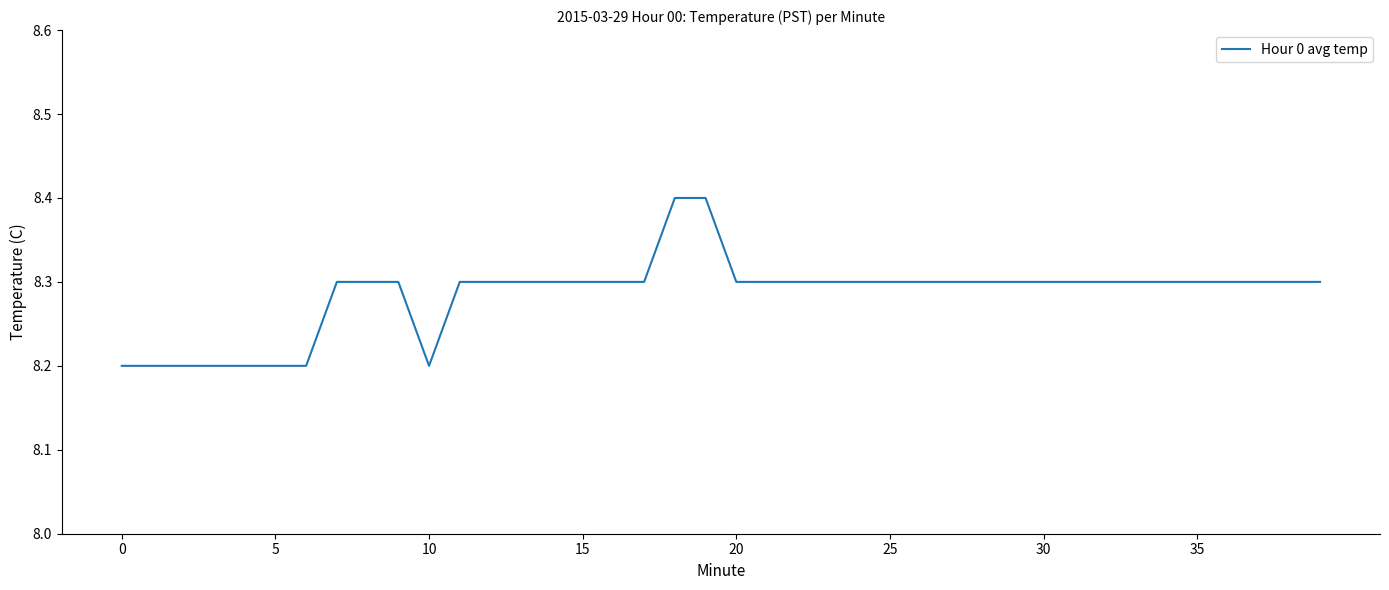

What is the minimum value shown in the chart?

8.2